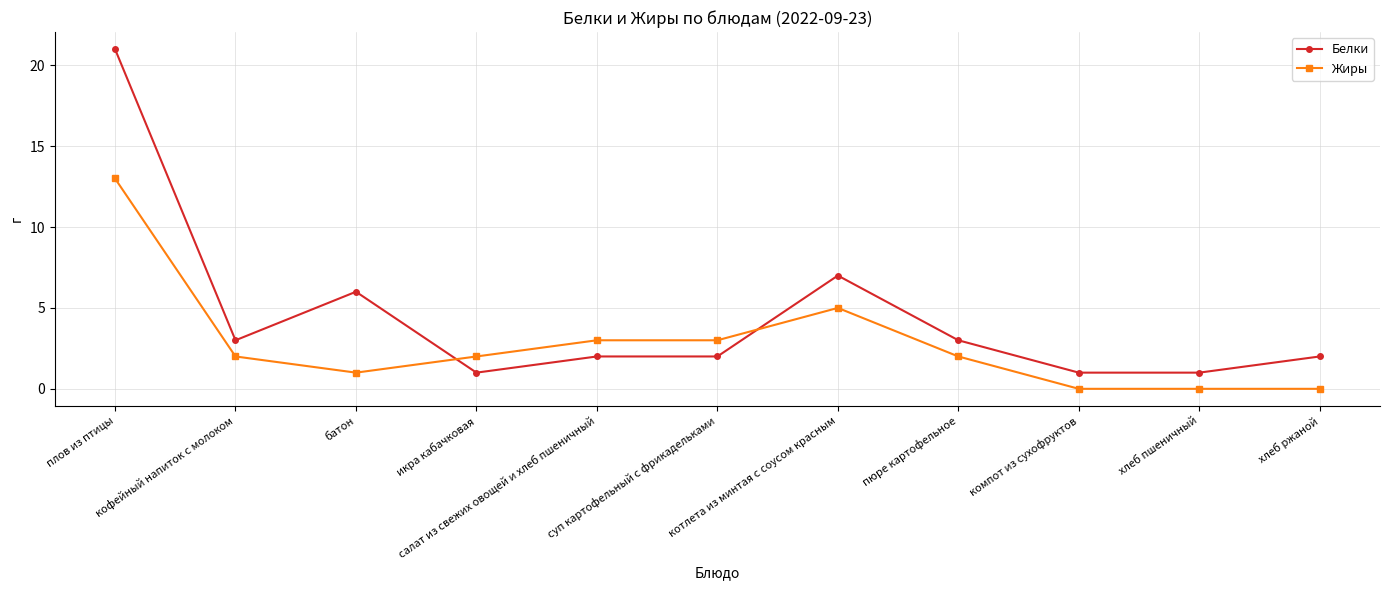

How many times do Белки and Жиры cross each other?

2